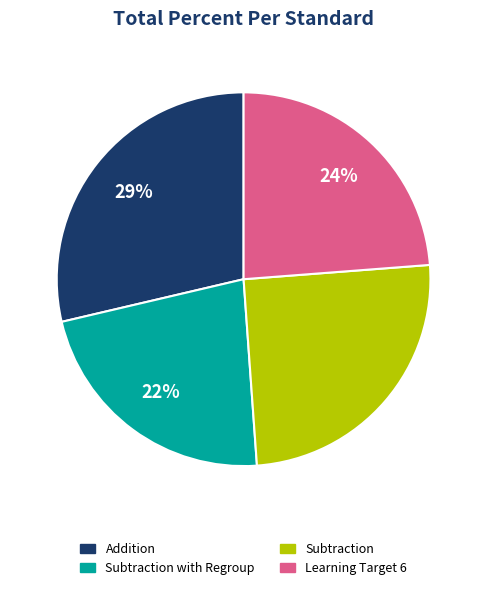

Count the number of slices in the pie.

4